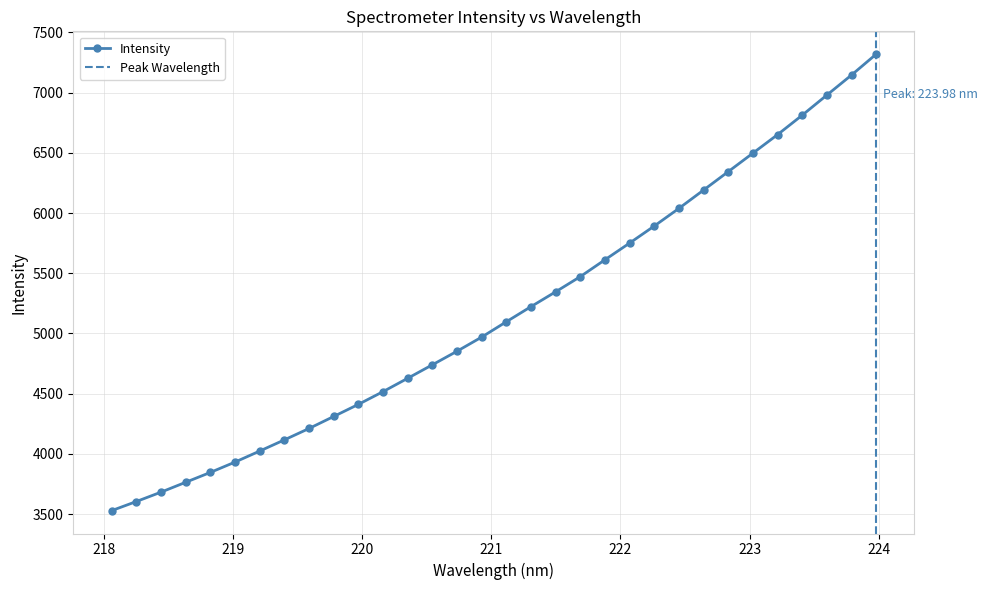

Reading left to right, transcribe all the data shown in this chart.

218.0596=3528.8	218.2508=3604.4	218.442=3682.3	218.6332=3764.2	218.8244=3846.2	219.0156=3932.1	219.2067=4023.7	219.3979=4116.5	219.589=4211.2	219.7801=4311.0	219.9712=4411.5	220.1623=4517.3	220.3533=4628.2	220.5444=4740.1	220.7354=4852.9	220.9264=4970.3	221.1174=5097.7	221.3083=5223.3	221.4993=5346.5	221.6902=5472.6	221.8812=5612.6	222.0721=5751.2	222.263=5892.8	222.4538=6039.2	222.6447=6191.3	222.8355=6344.0	223.0264=6497.5	223.2172=6651.2	223.408=6812.5	223.5987=6979.4	223.7895=7145.9	223.9802=7319.0